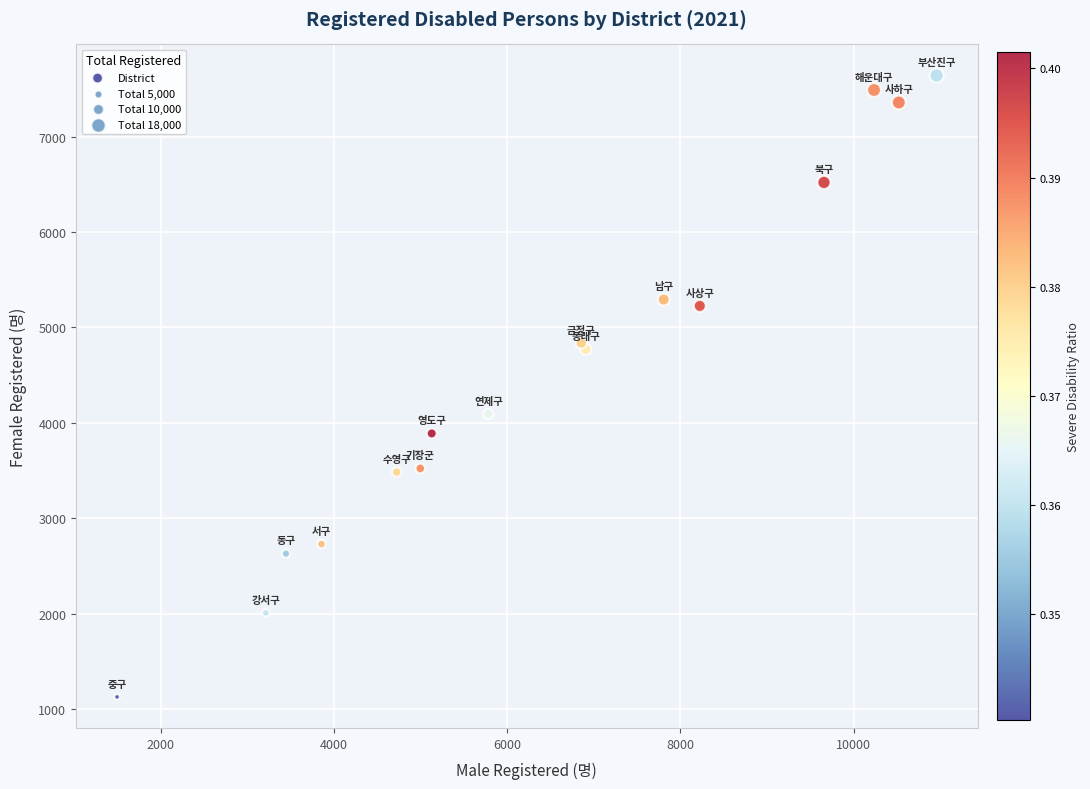

What Y value in the scatter plot is closest to 4385?

4095